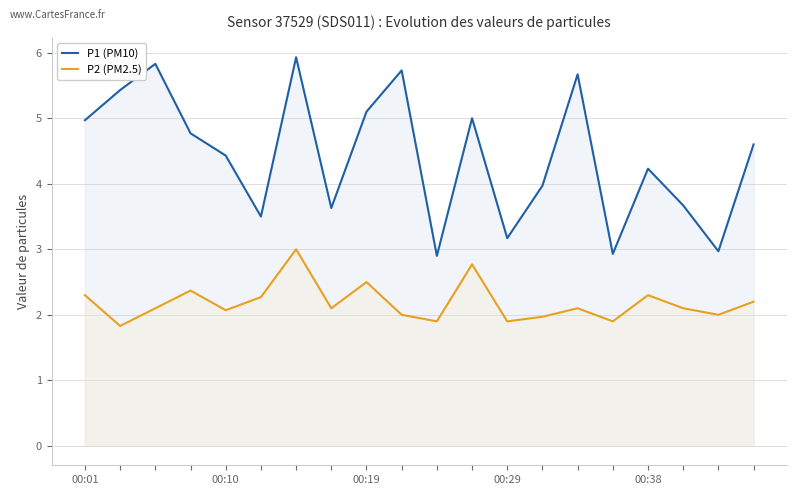

What position from the right is 00:10?

19